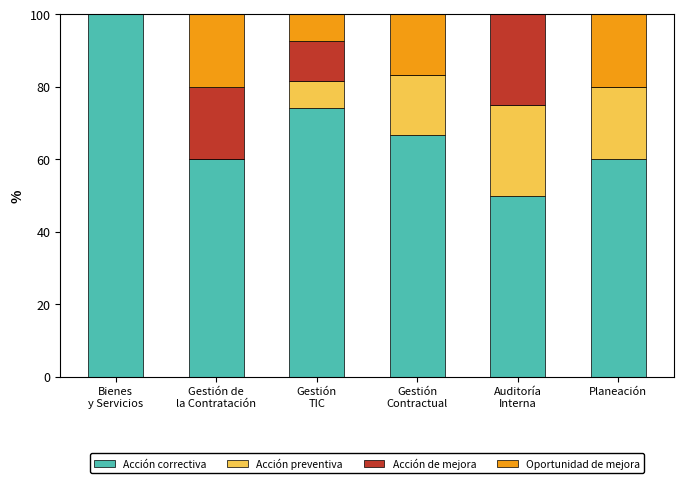

What is the maximum value for Acción correctiva?

100.0